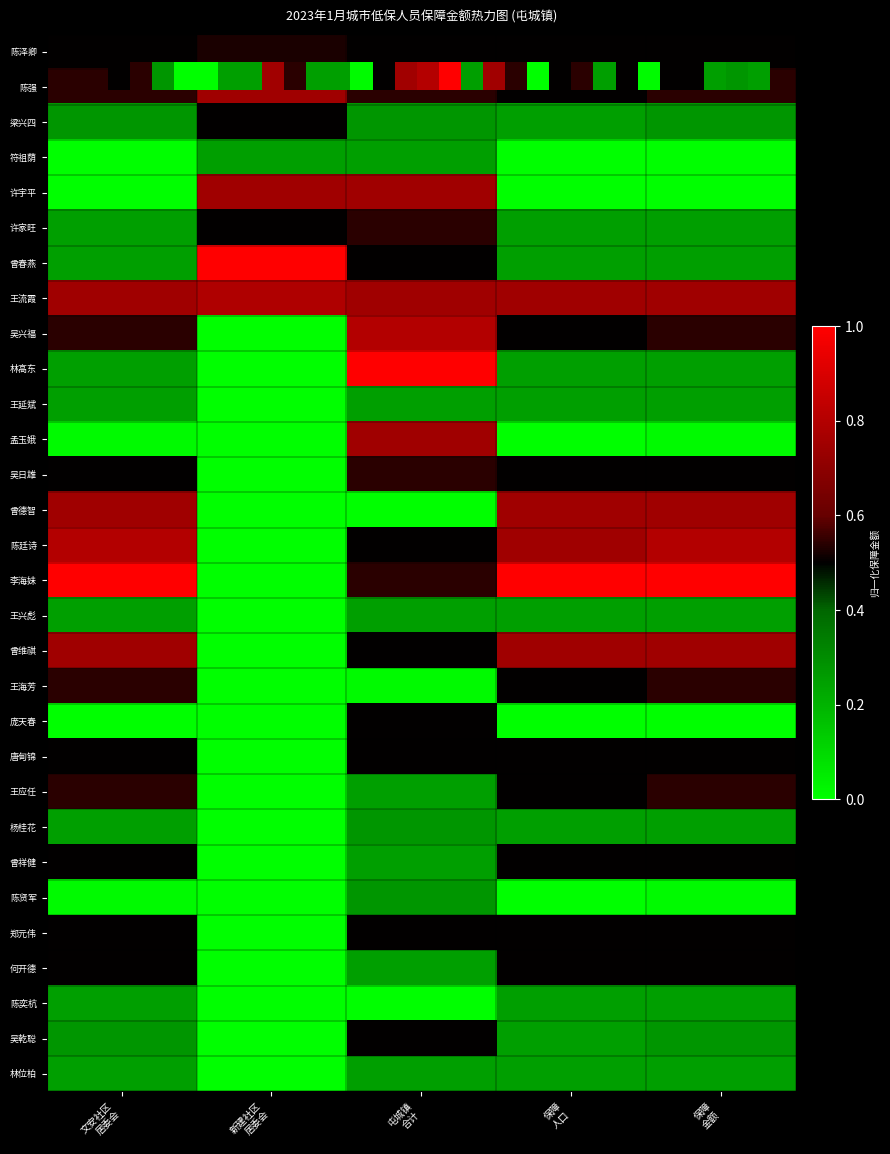

At how many categories does at least one series exceed 0?

5